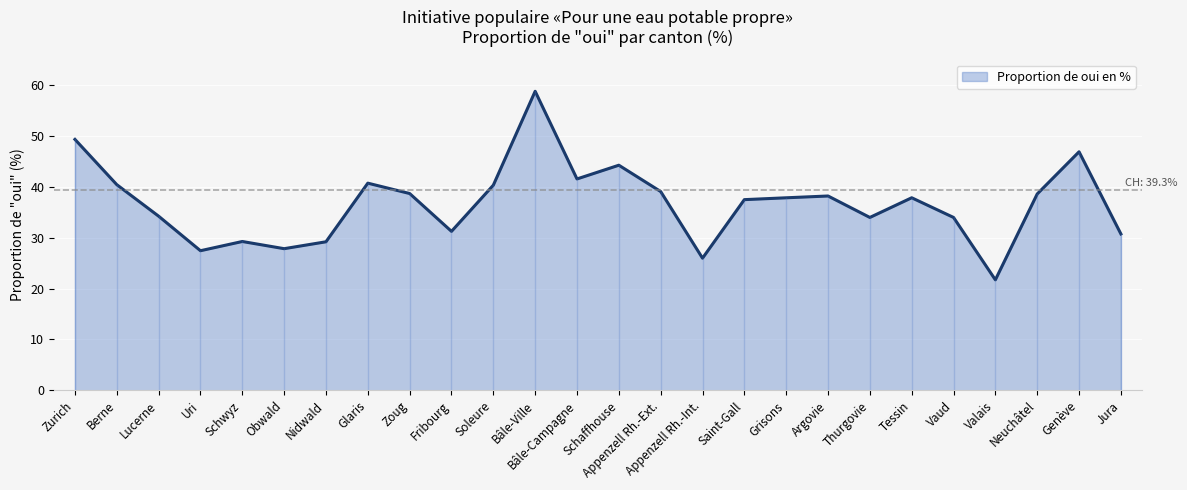

What is the sum of the values at Bâle-Ville and Genève?

105.6